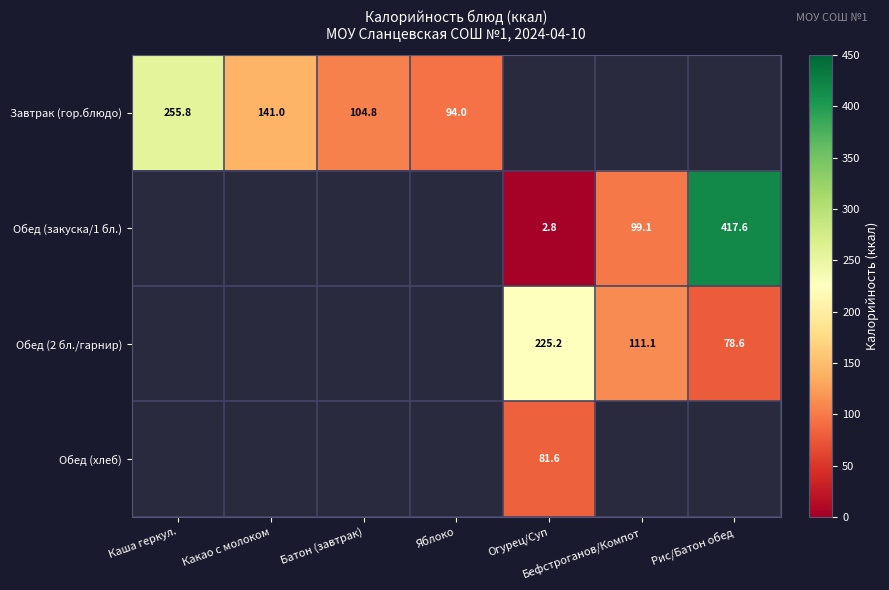

At which category does the chart reach its peak across all series?

Рис/Батон обед